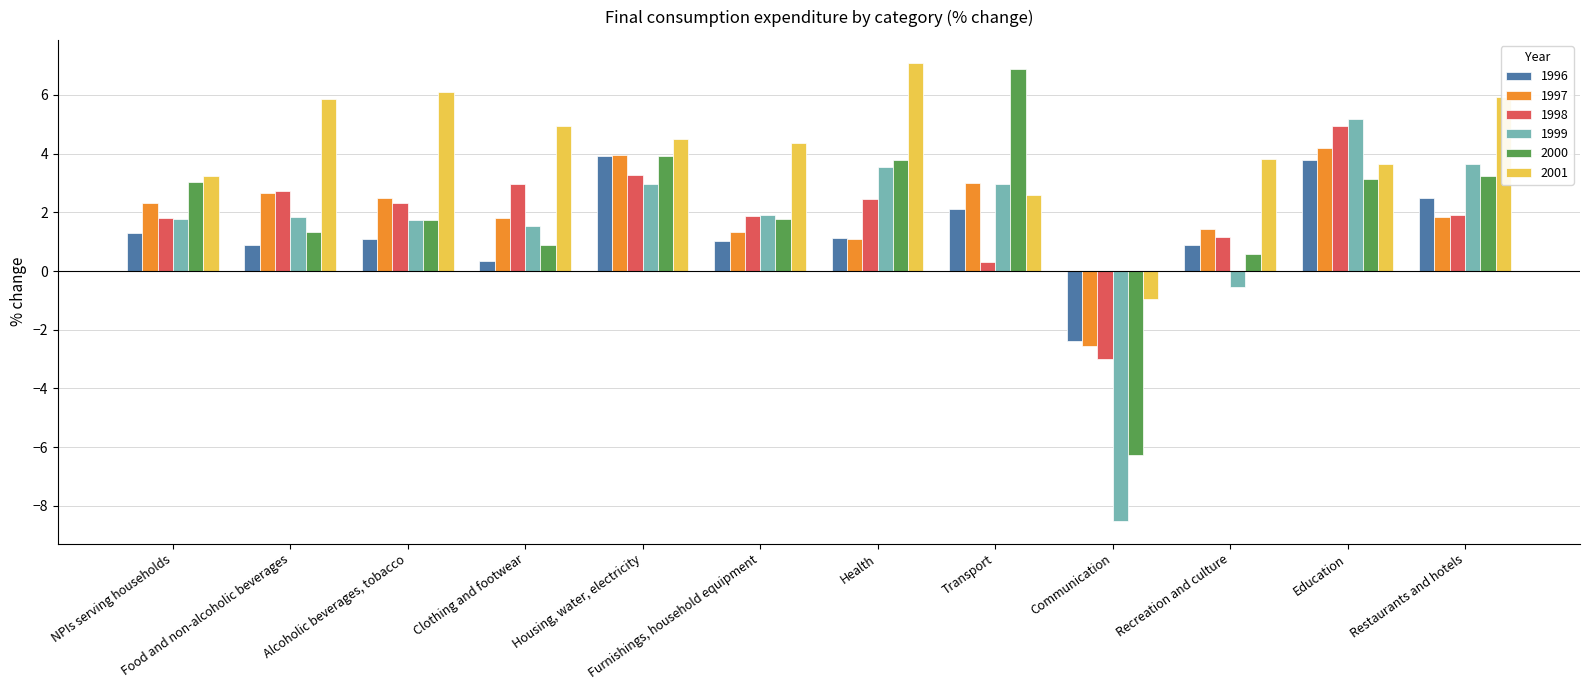

Which series has the widest spread of values?

1999